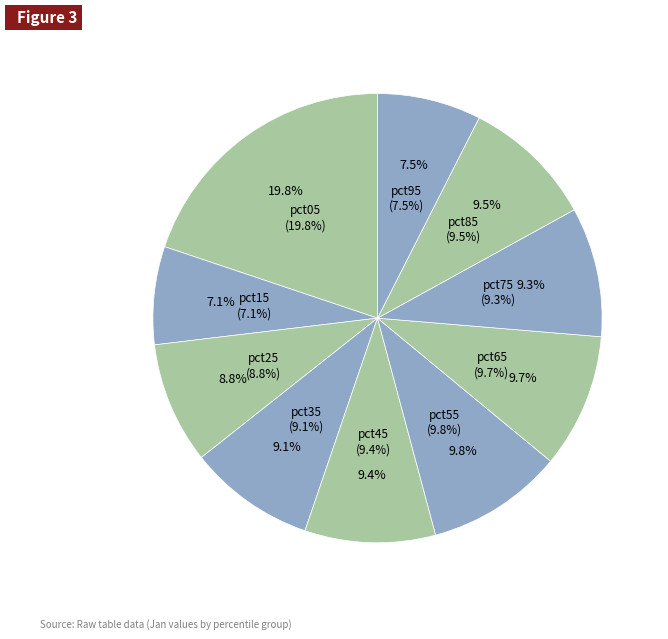

What percentage is NOT represented by pct15?

92.9%